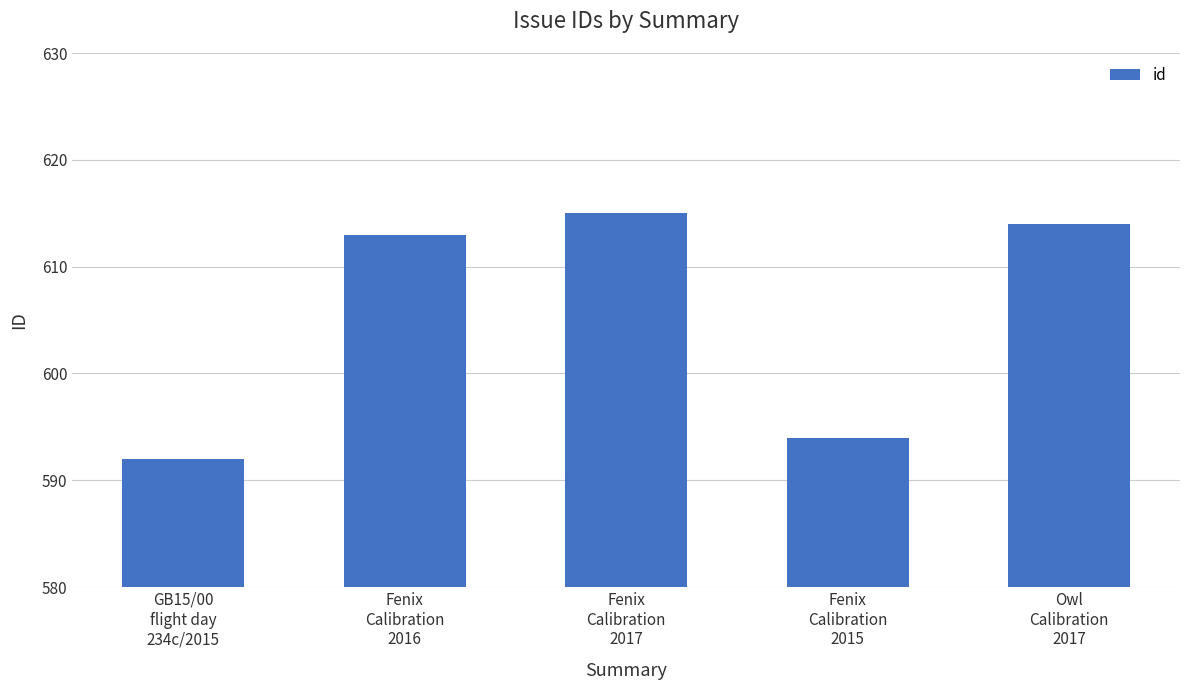

What is the difference between the values at Fenix
Calibration
2017 and GB15/00
flight day
234c/2015?

23